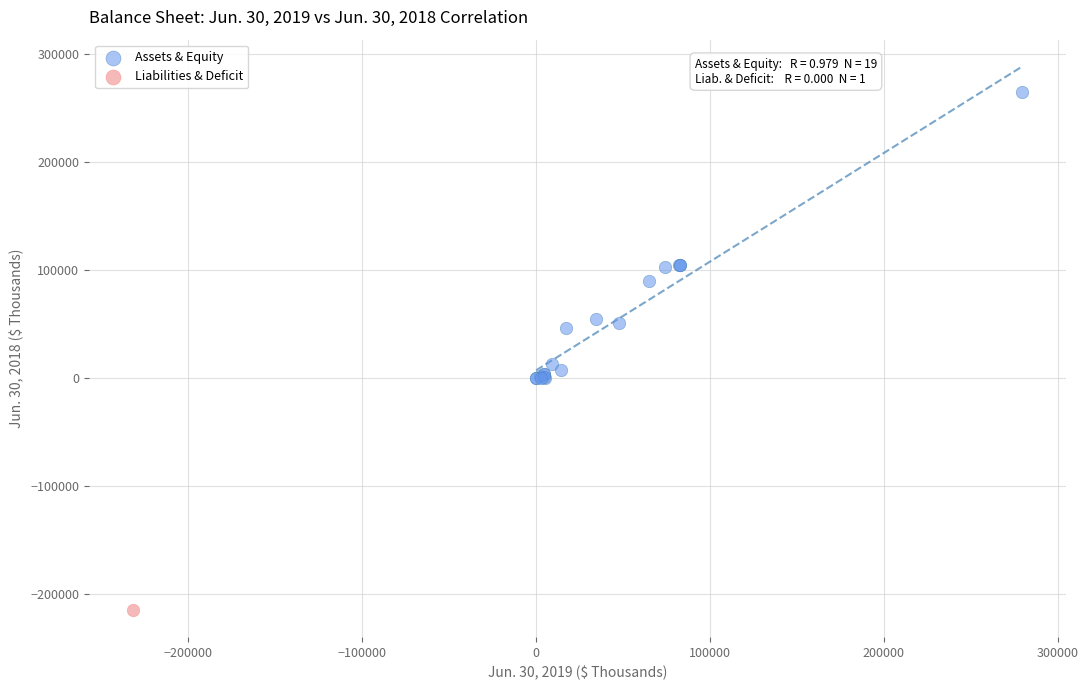

What are all the series names shown in the legend?

Assets & Equity, Liabilities & Deficit